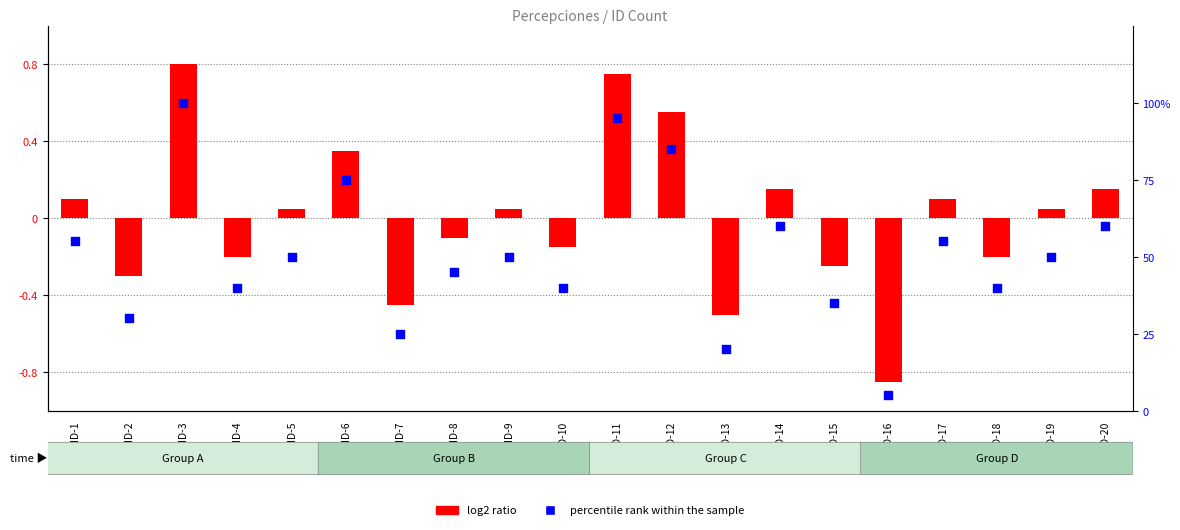

Which series reaches the minimum Y coordinate?

log2 ratio